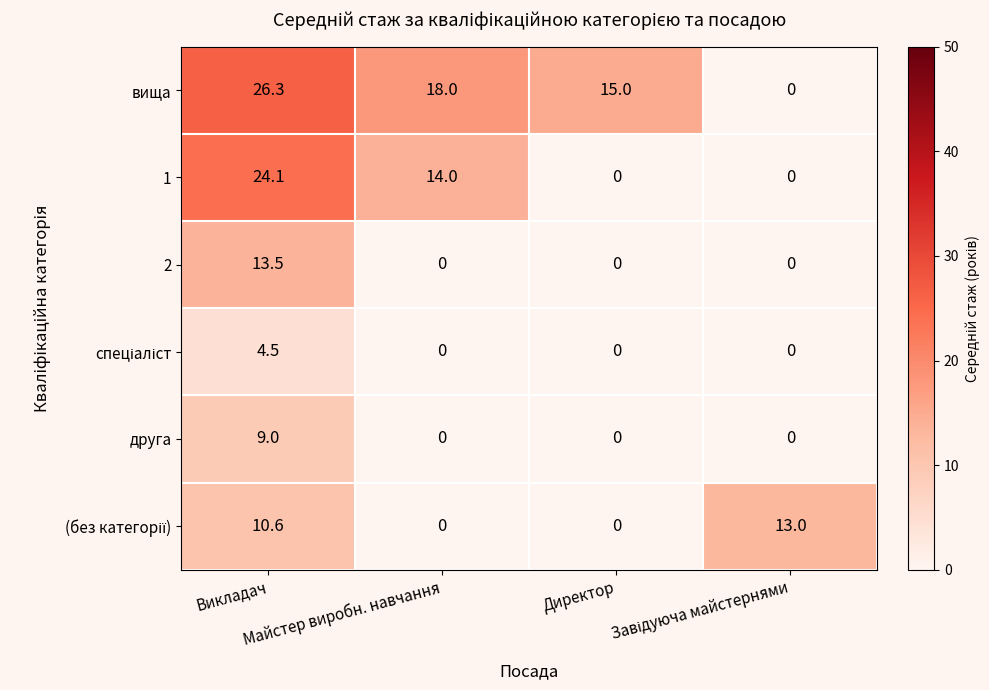

What is the difference between the second highest and second lowest values in the 1 series?

14.0